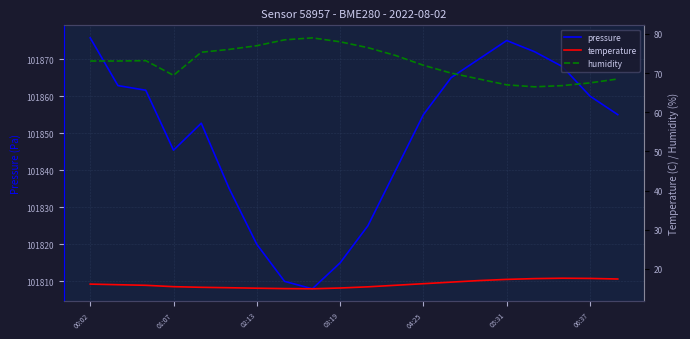

What is the maximum value for pressure?

101875.7